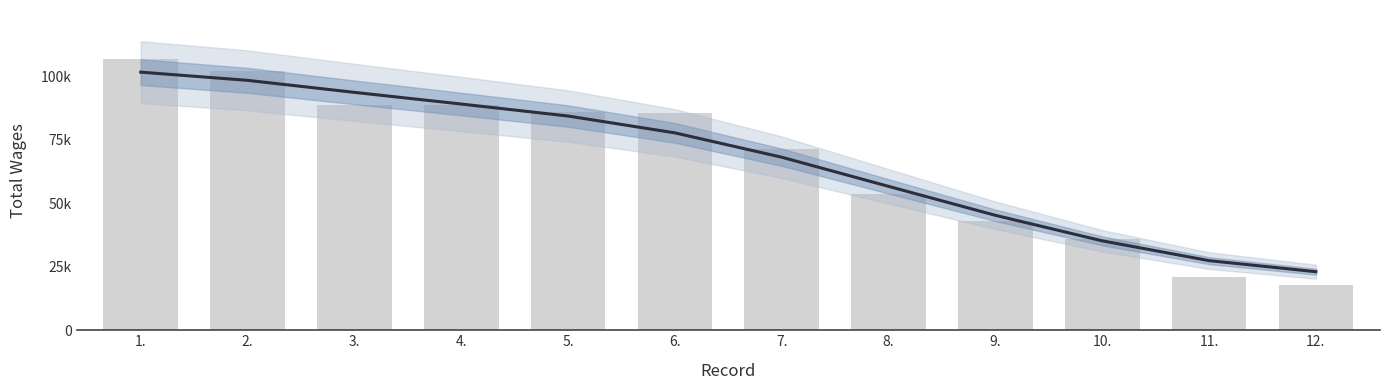

What is the label of the 5th bar from the right?

8.